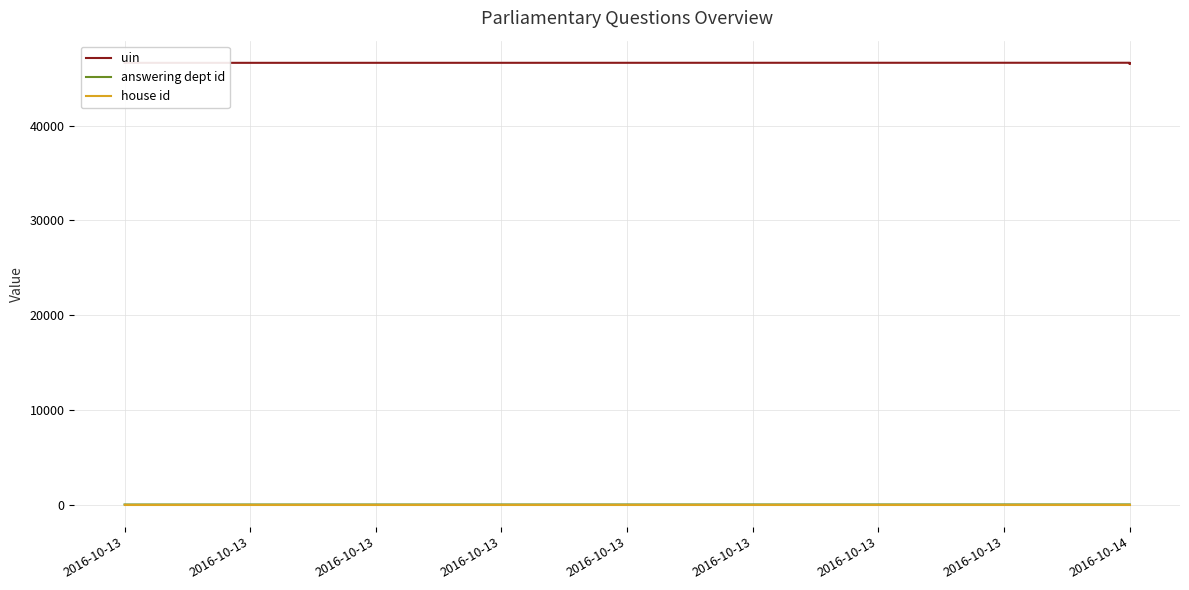

True or false: answering dept id and house id cross at least once.

False